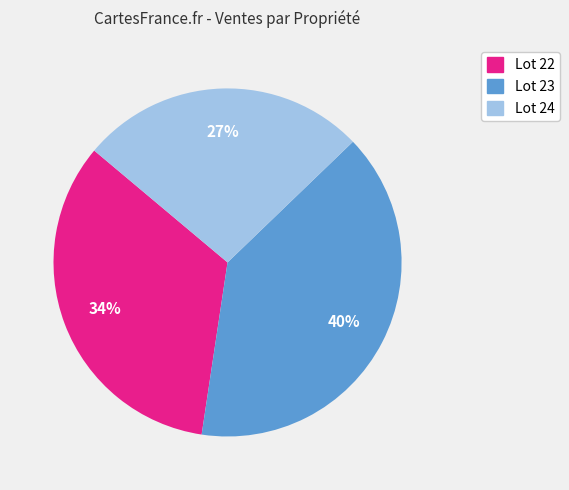

To the nearest percent, what is the average slice percentage?

33%